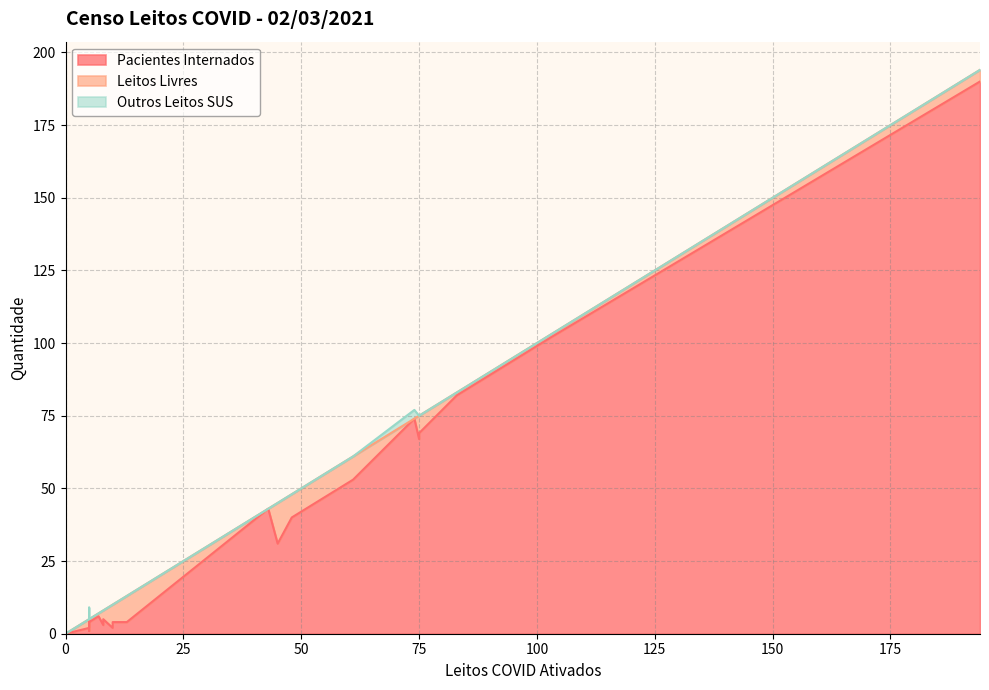

At 6, list the series in order from smallest to largest.

Outros Leitos SUS, Leitos Livres, Pacientes Internados